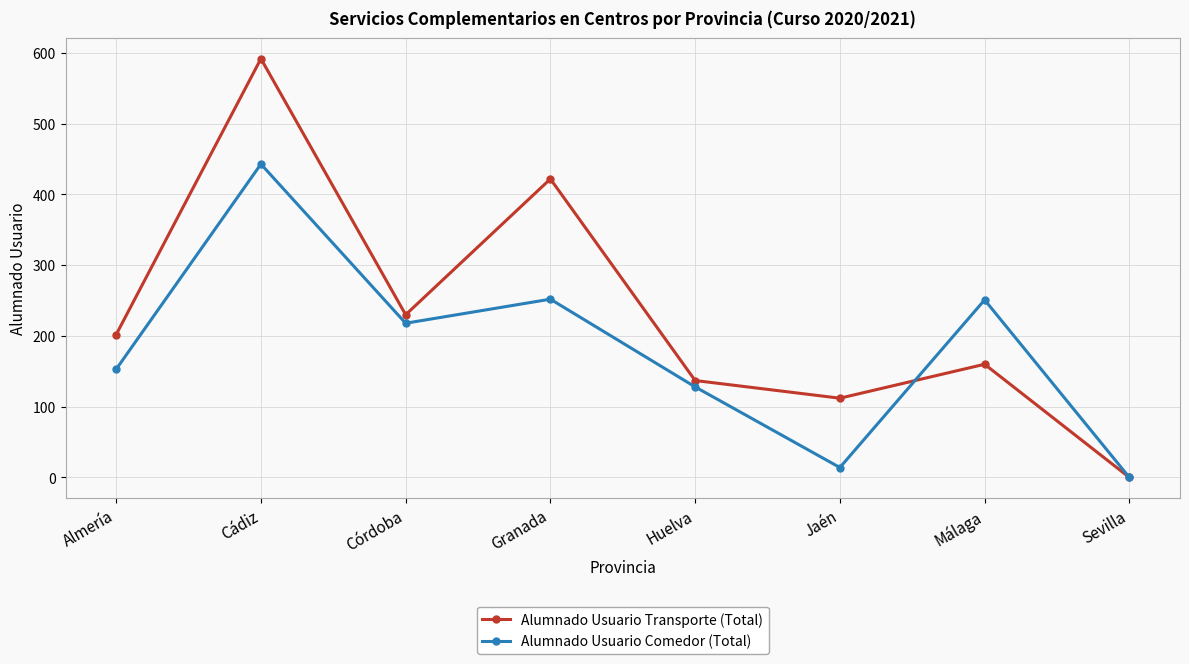

Read the Alumnado Usuario Transporte (Total) value at Jaén, to the nearest 100.

100